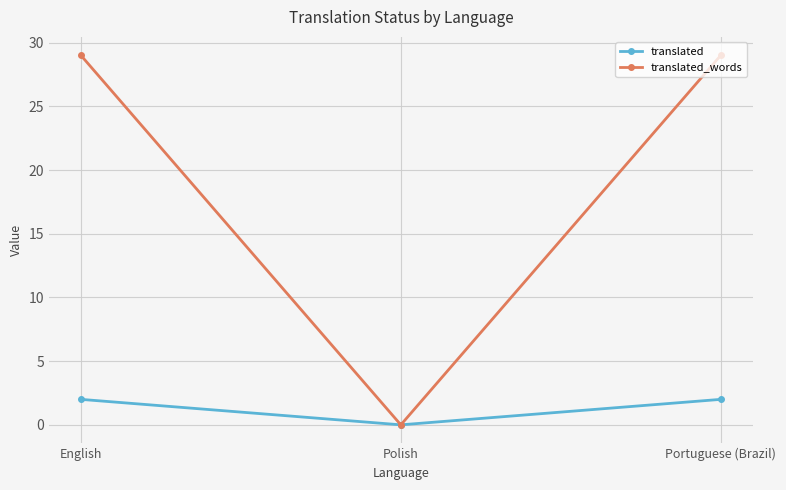

What is the total value across all series at English?

31